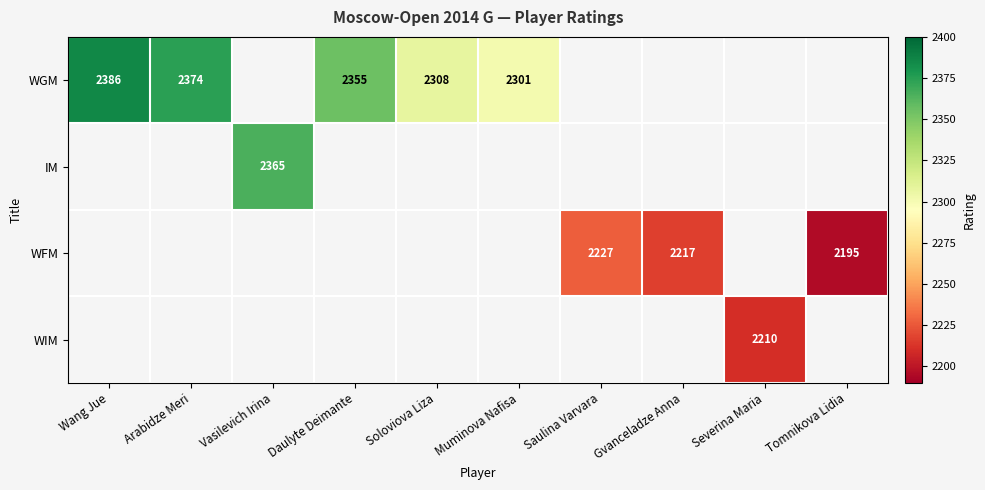

The value of WGM at Soloviova Liza is 2308. True or false?

True